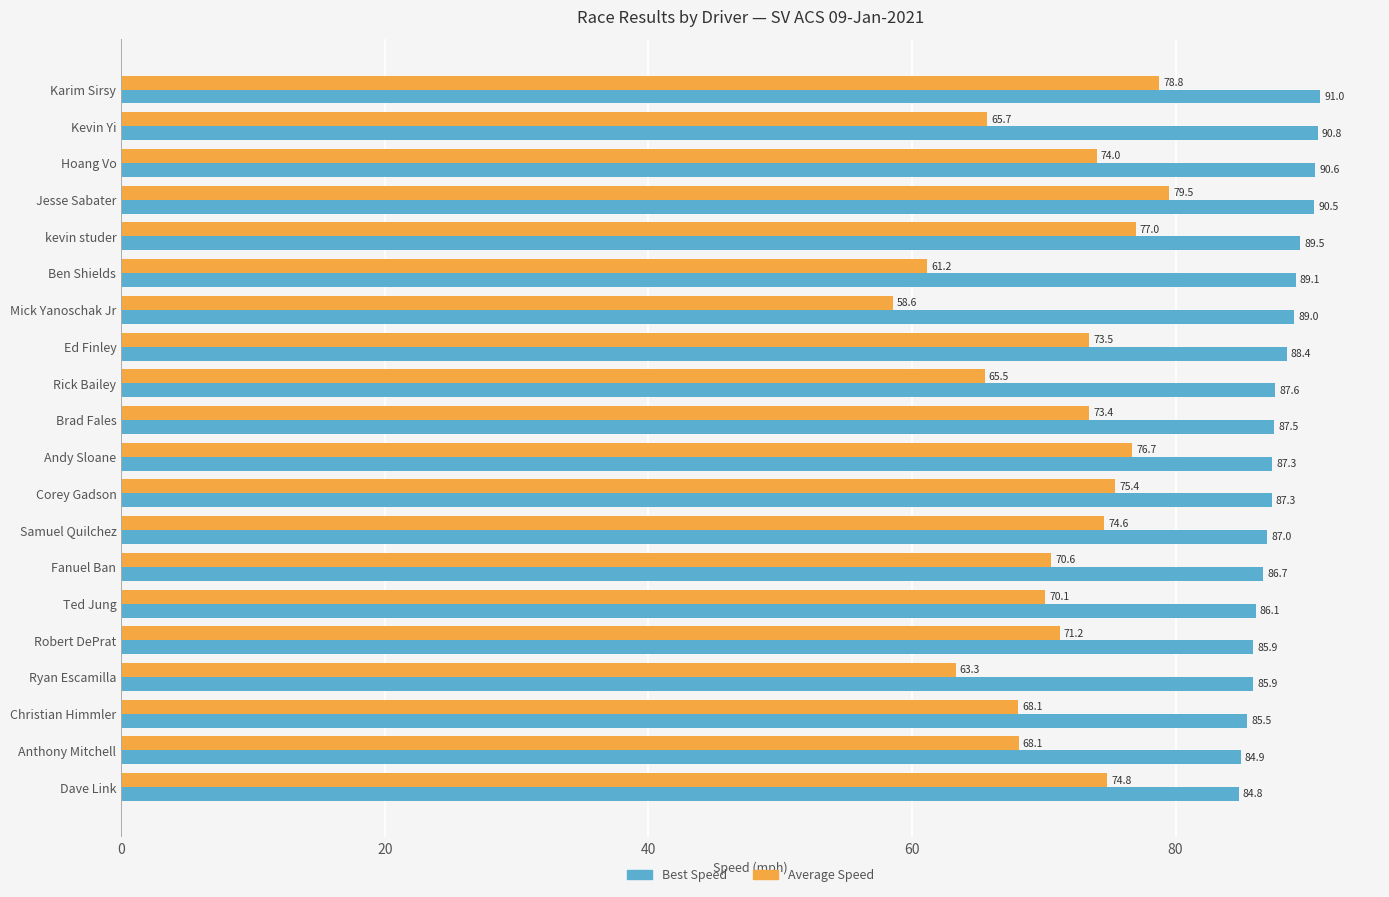

Rank the series by their average value, from highest to lowest.

Best Speed, Average Speed